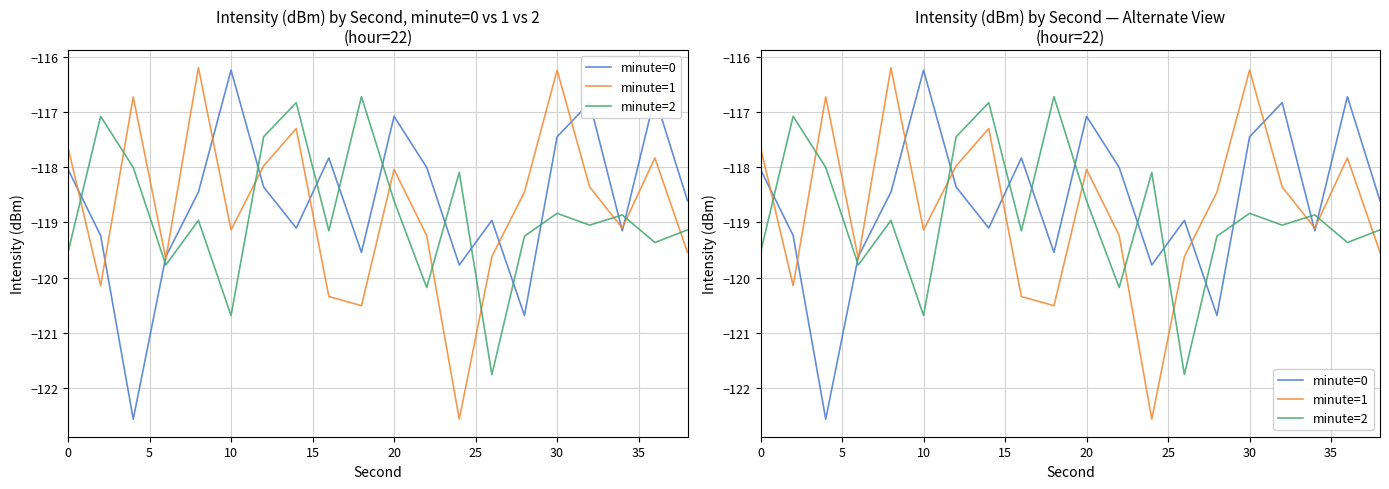

Reading left to right, extract all data points from this chart.

minute=0: -118.0	-119.2	-122.6	-119.6	-118.5	-116.2	-118.4	-119.1	-117.8	-119.5	-117.1	-118.0	-119.8	-119.0	-120.7	-117.4	-116.8	-119.2	-116.7	-118.6
minute=1: -117.6	-120.1	-116.7	-119.7	-116.2	-119.1	-118.0	-117.3	-120.3	-120.5	-118.0	-119.2	-122.6	-119.6	-118.5	-116.2	-118.4	-119.1	-117.8	-119.5
minute=2: -119.5	-117.1	-118.0	-119.8	-119.0	-120.7	-117.4	-116.8	-119.2	-116.7	-118.6	-120.2	-118.1	-121.8	-119.2	-118.8	-119.0	-118.9	-119.4	-119.1